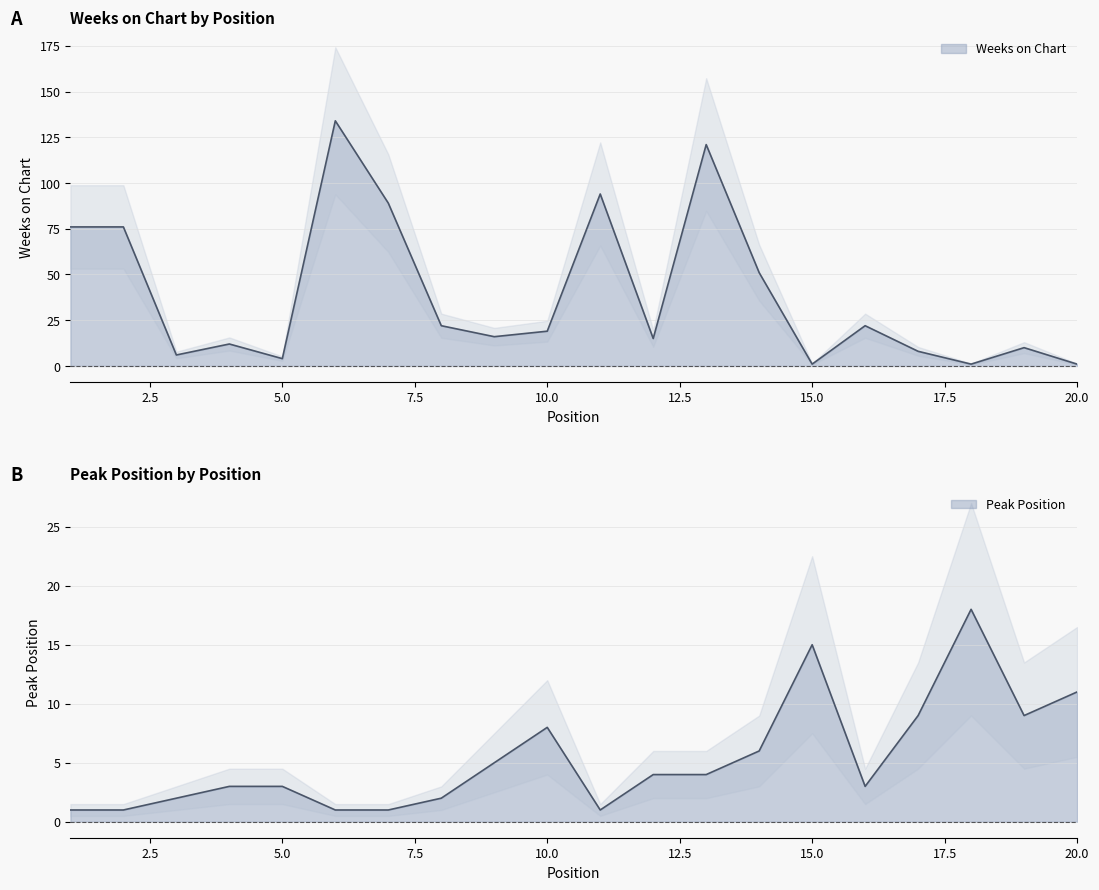

At how many categories does at least one series exceed 40?

7